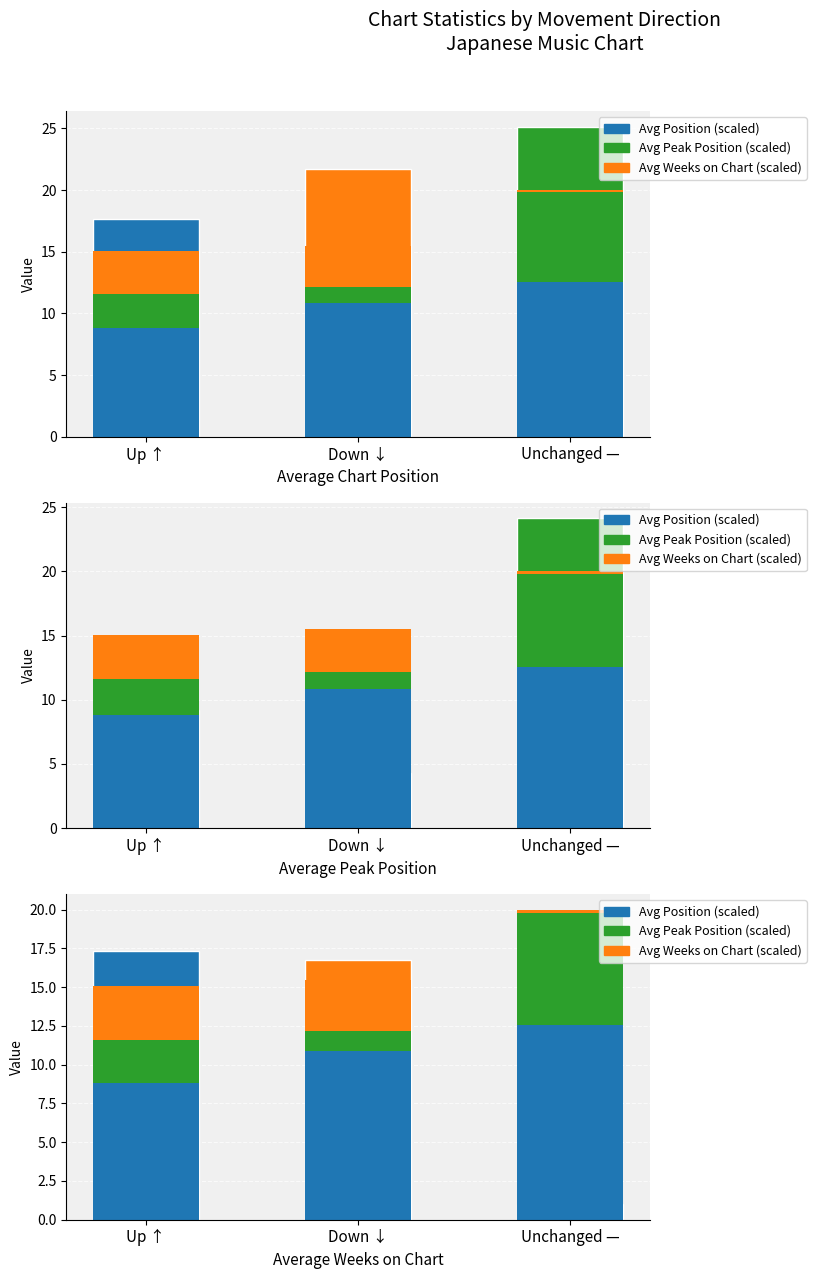

What is the value of the Avg Weeks (scaled) bar at the 3rd from the left?

0.2